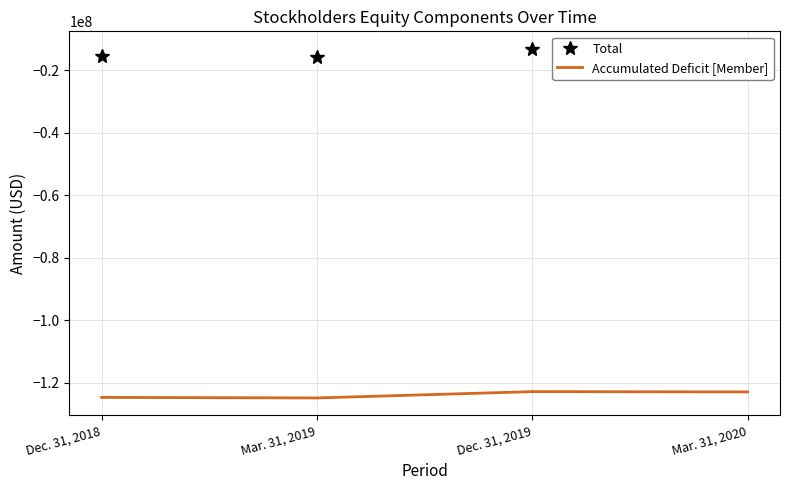

Count the number of data series in this chart.

2